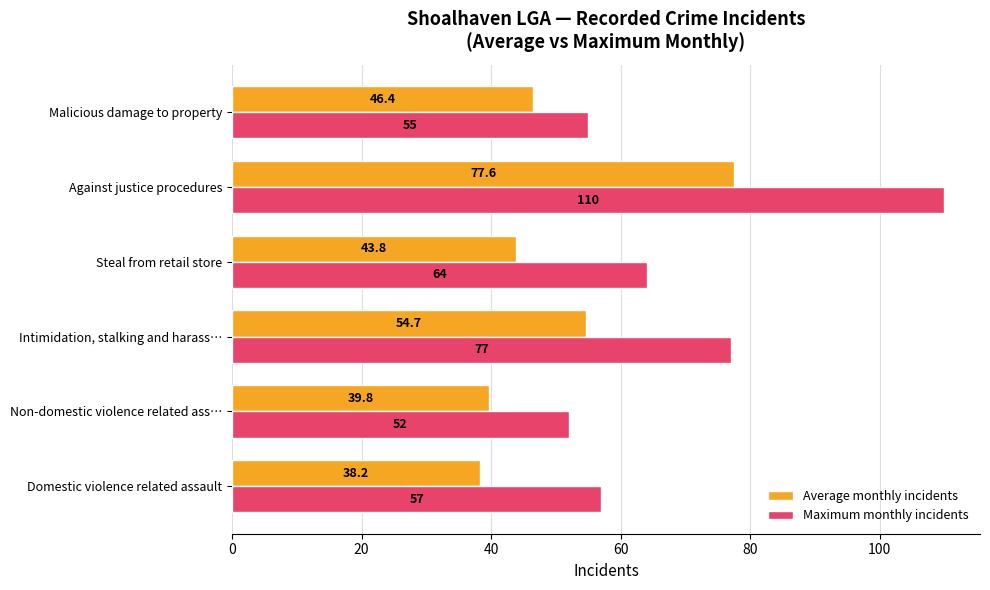

What is the difference between the second highest and second lowest values in the Maximum monthly incidents series?

22.0